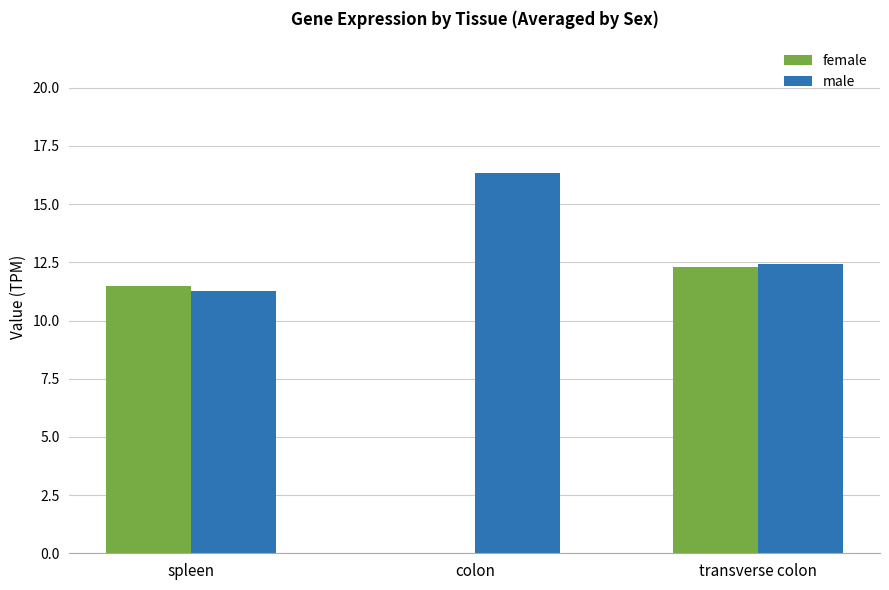

Which series changed the most between colon and transverse colon?

female